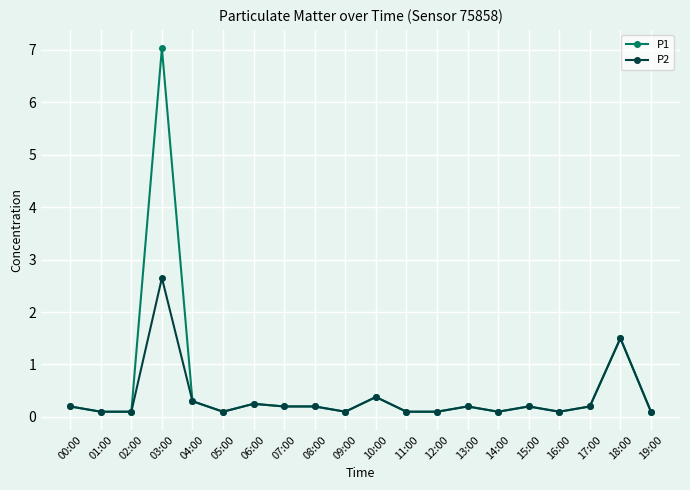

What is the difference between the maximum and minimum values in the P1 series?

6.9